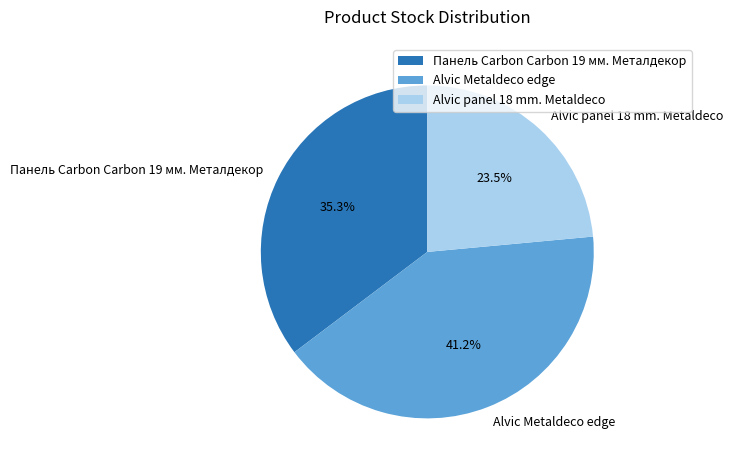

To the nearest percent, what is the combined percentage of Alvic panel 18 mm. Metaldeco and Alvic Metaldeco edge?

65%